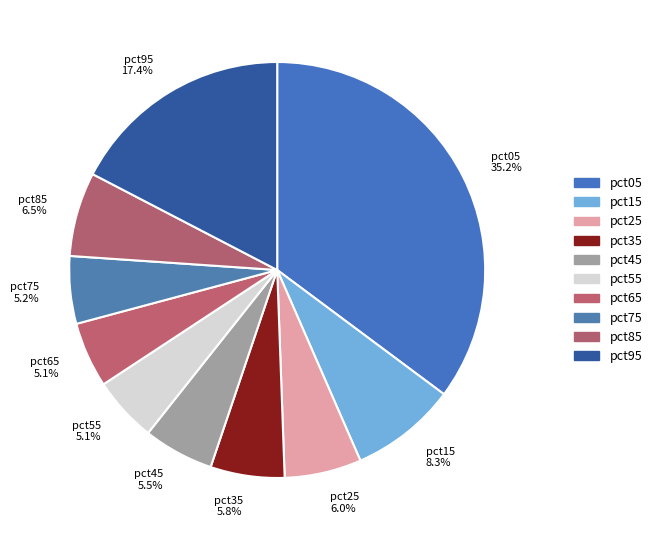

To the nearest percent, what is the combined percentage of pct15 and pct95?

26%